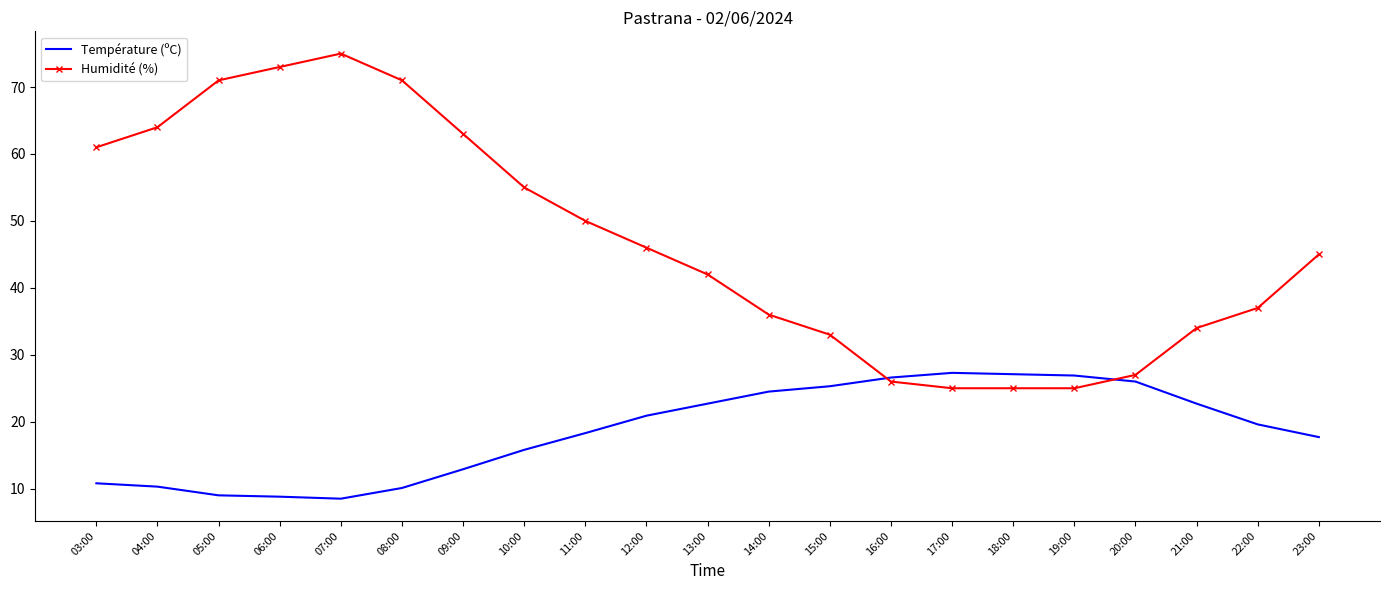

How many intersections are there between Humidité (%) and Température (ºC)?

2